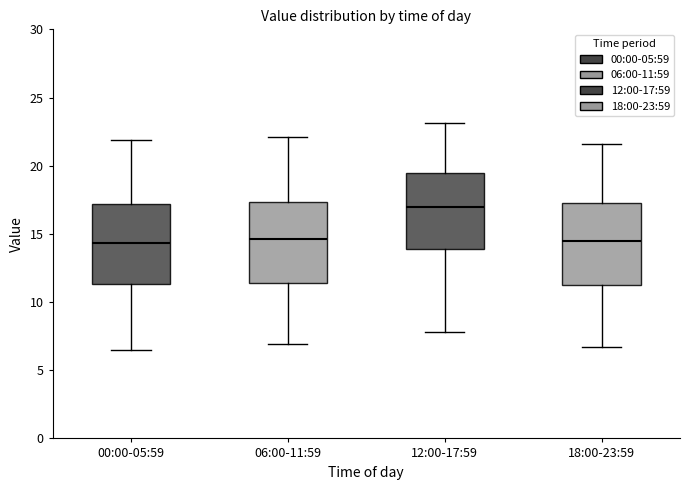

Reading left to right, read every box against the y-axis: the position of its median line, the range the box covers, and the ends of its whiskers. The values are not printed on the chart, so give them approximately, as read against the axis.

00:00-05:59: median 14.5, box 11.5 to 17.0, whiskers 6.5 to 22.0
06:00-11:59: median 14.5, box 11.5 to 17.5, whiskers 7.0 to 22.0
12:00-17:59: median 17.0, box 14.0 to 19.5, whiskers 8.0 to 23.0
18:00-23:59: median 14.5, box 11.0 to 17.5, whiskers 6.5 to 21.5